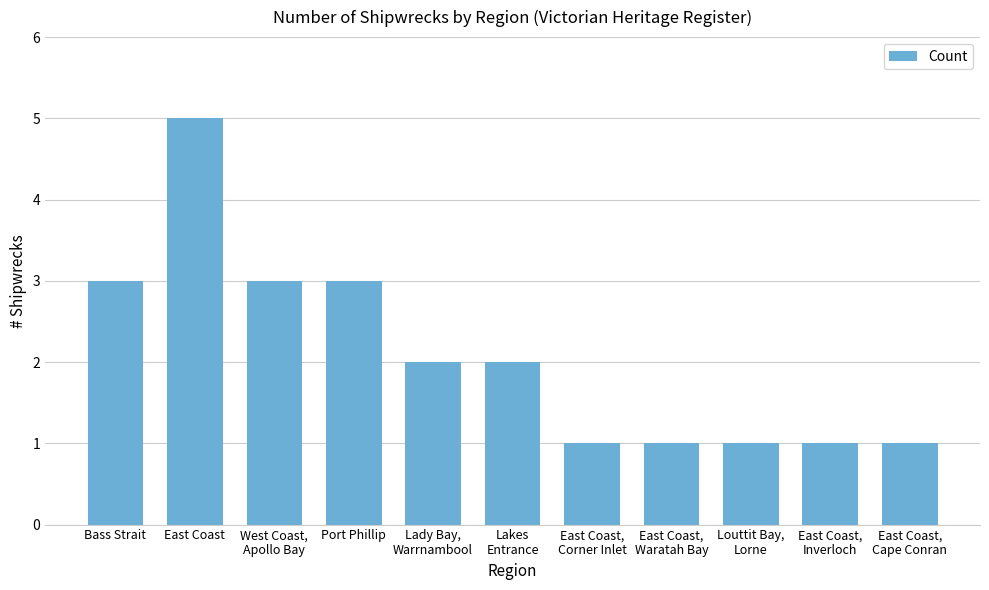

How many bars are there in total?

11